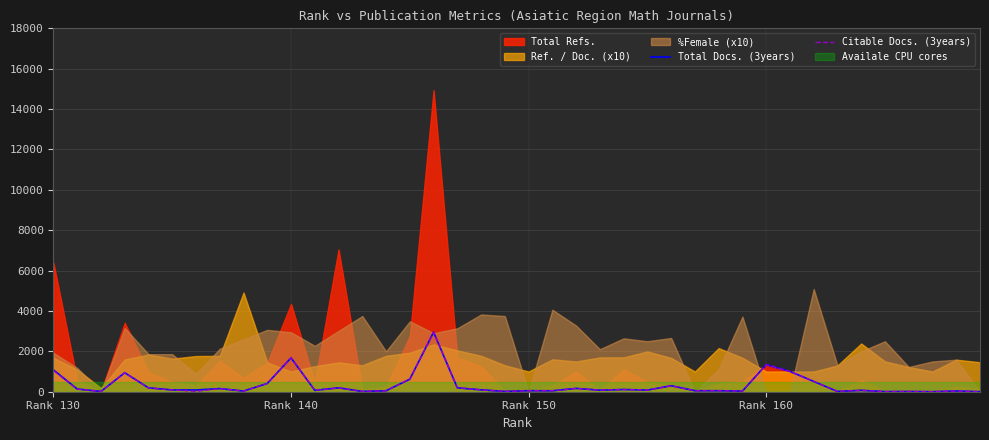

How many lines are shown in the chart?

2